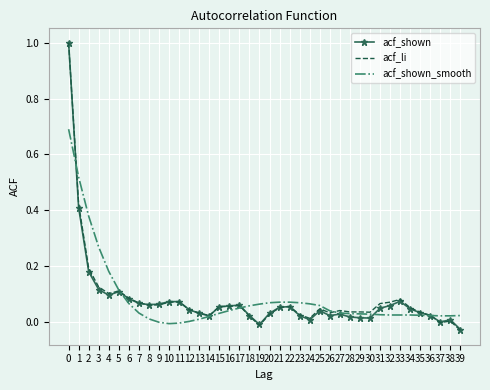

At how many categories does at least one series exceed 0?

40